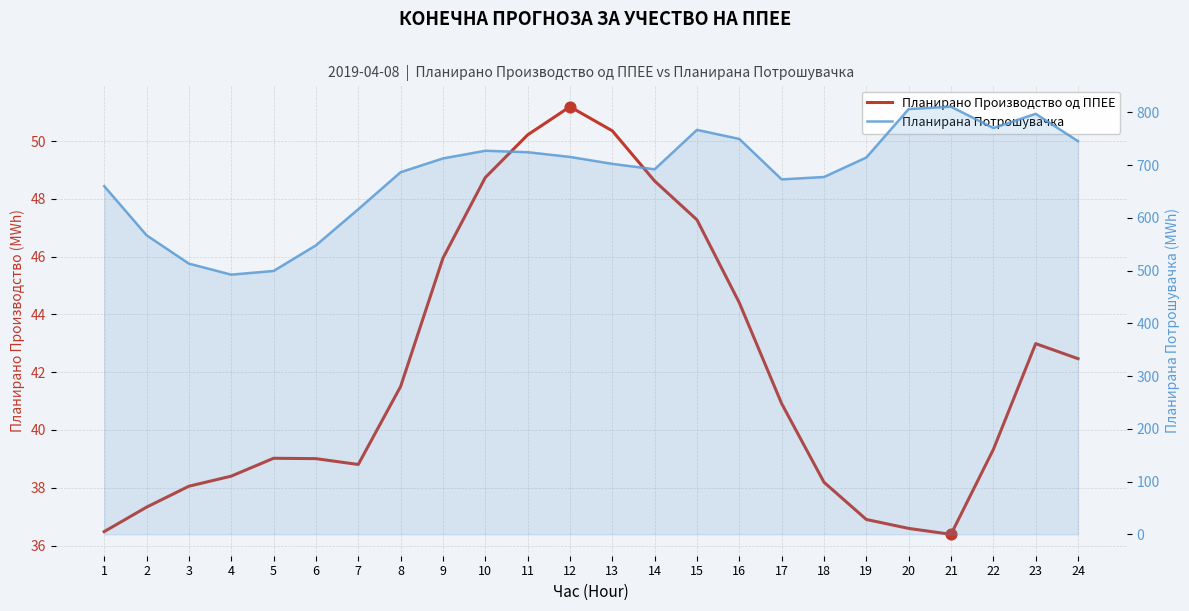

Is the value of Планирано Производство од ППЕЕ at 12 greater than the value of Планирана Потрошувачка at 14?

No